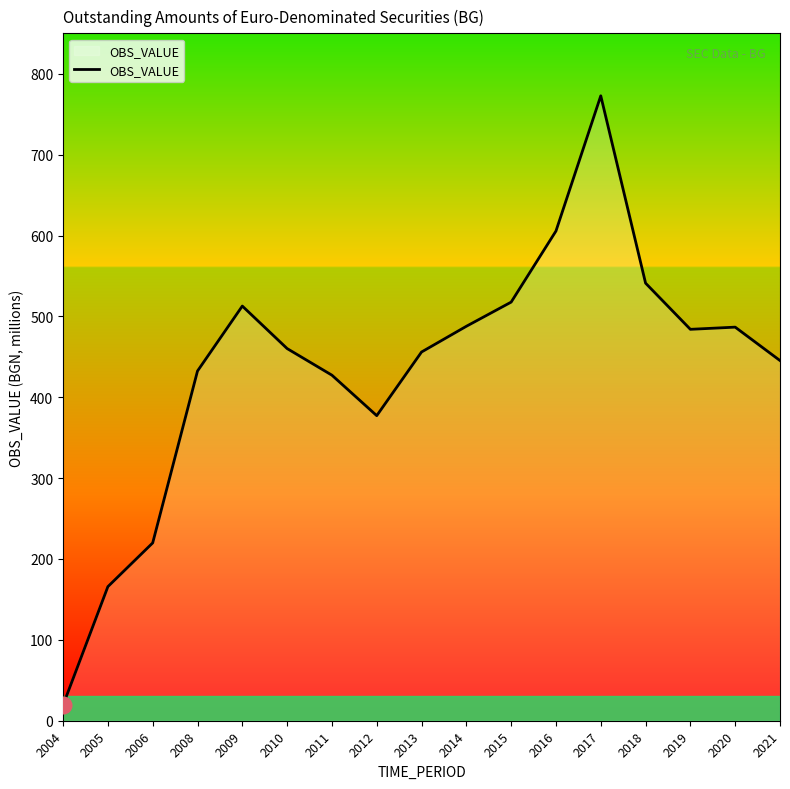

True or false: the data shows 766.1 at 2014.

False